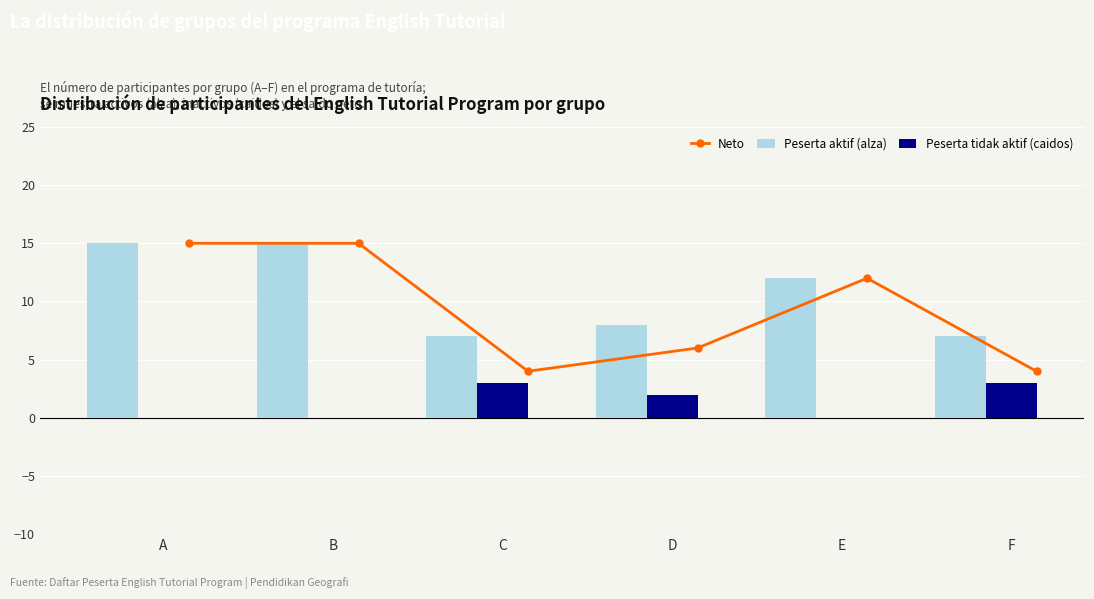

Where does the Peserta aktif (alza) series first go above 12?

A